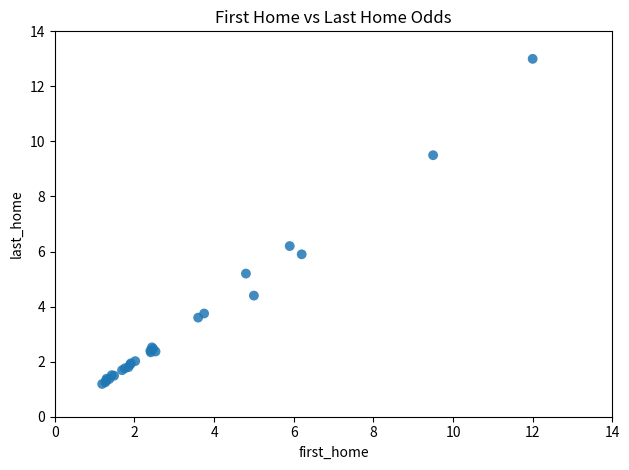

What Y value in the scatter plot is closest to 7?

6.2